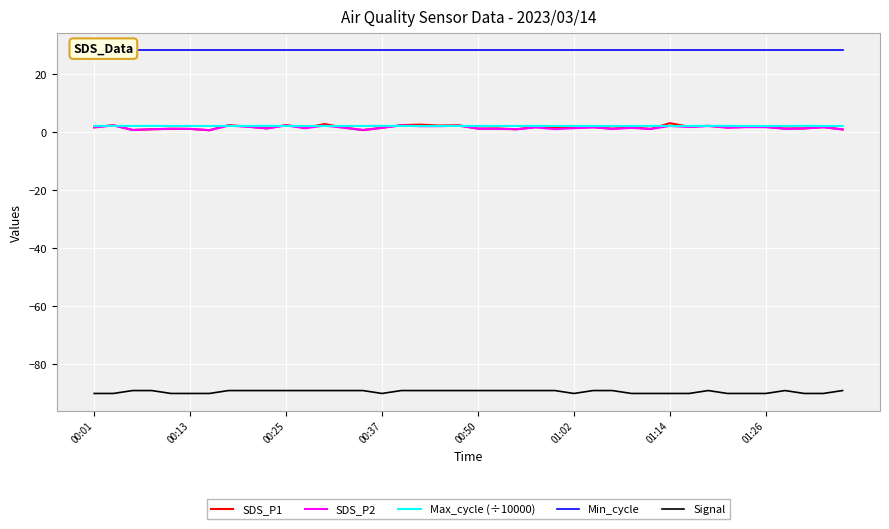

Which series has the widest spread of values?

SDS_P1